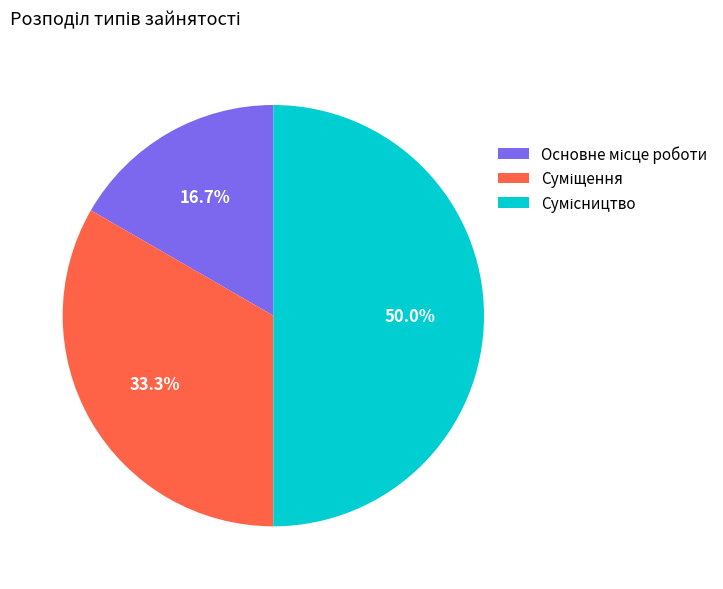

Combined, what portion of the pie is Основне місце роботи and Сумісництво?

66.7%